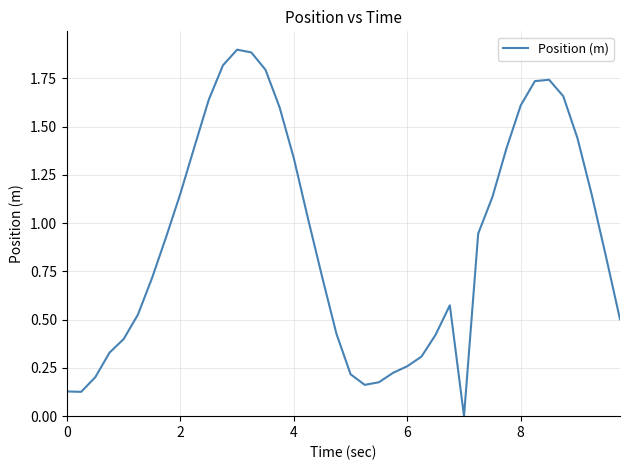

What is the maximum value shown in the chart?

1.9